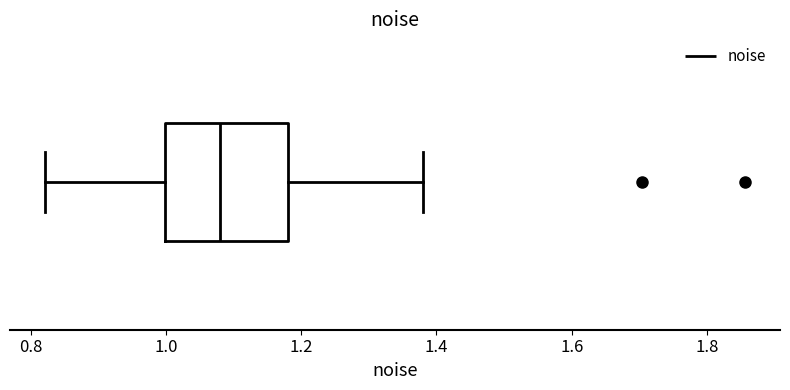

Read this box plot against the x-axis: the position of the median line, the range covered by the box, and the ends of both whiskers. The values are not printed on the chart, so give them approximately, as read against the axis.

median 1.08, box 1.00 to 1.18, whiskers 0.82 to 1.38